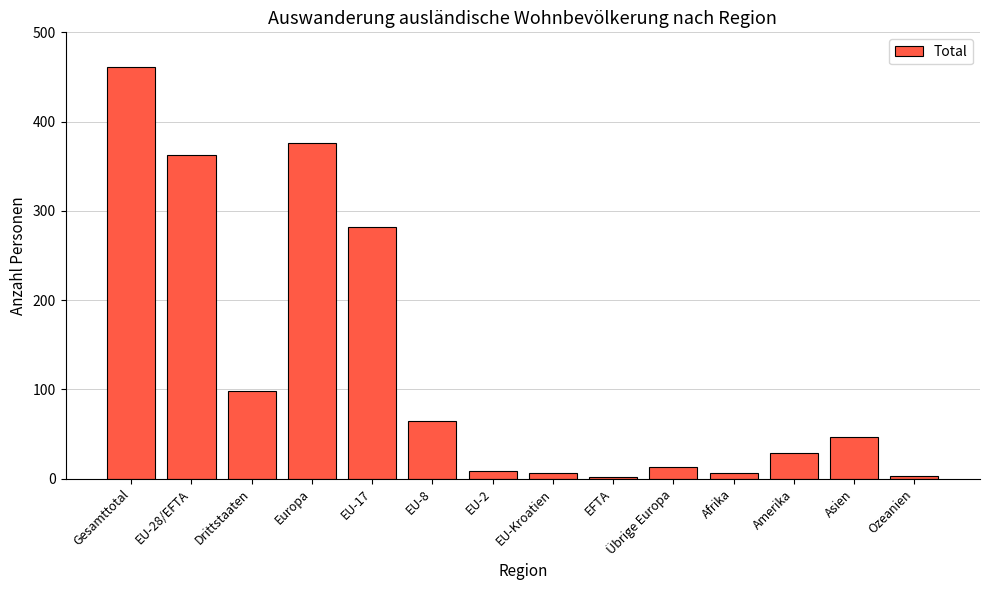

Read the value at EU-8.

65